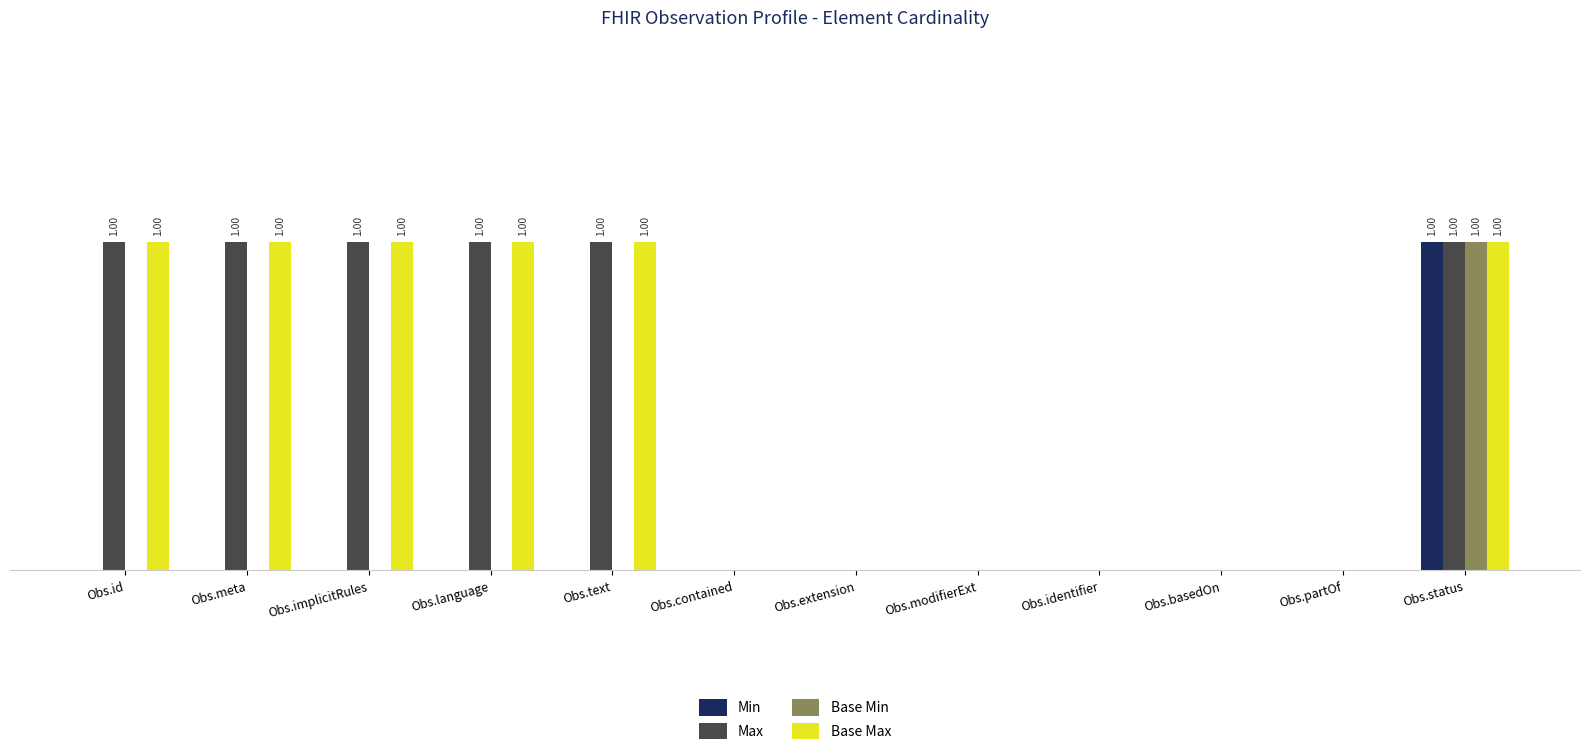

Which series has the largest range (max minus min)?

Min